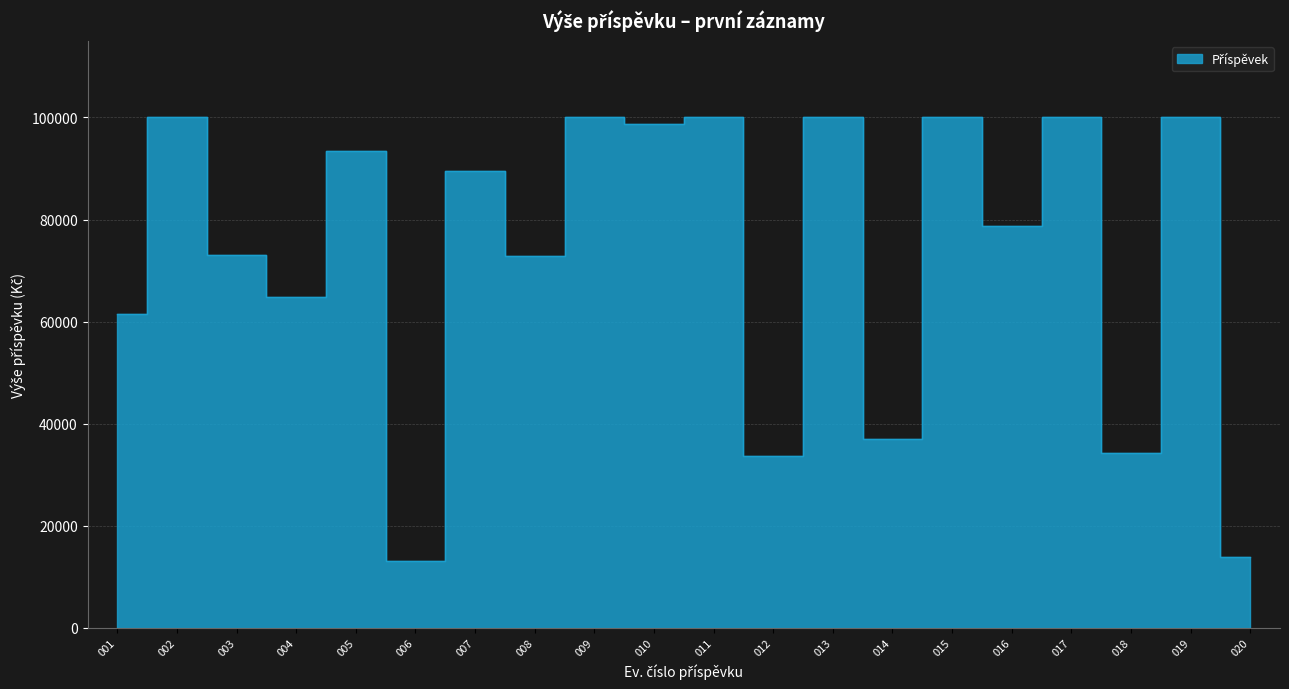

At which category does the chart reach its minimum across all series?

006